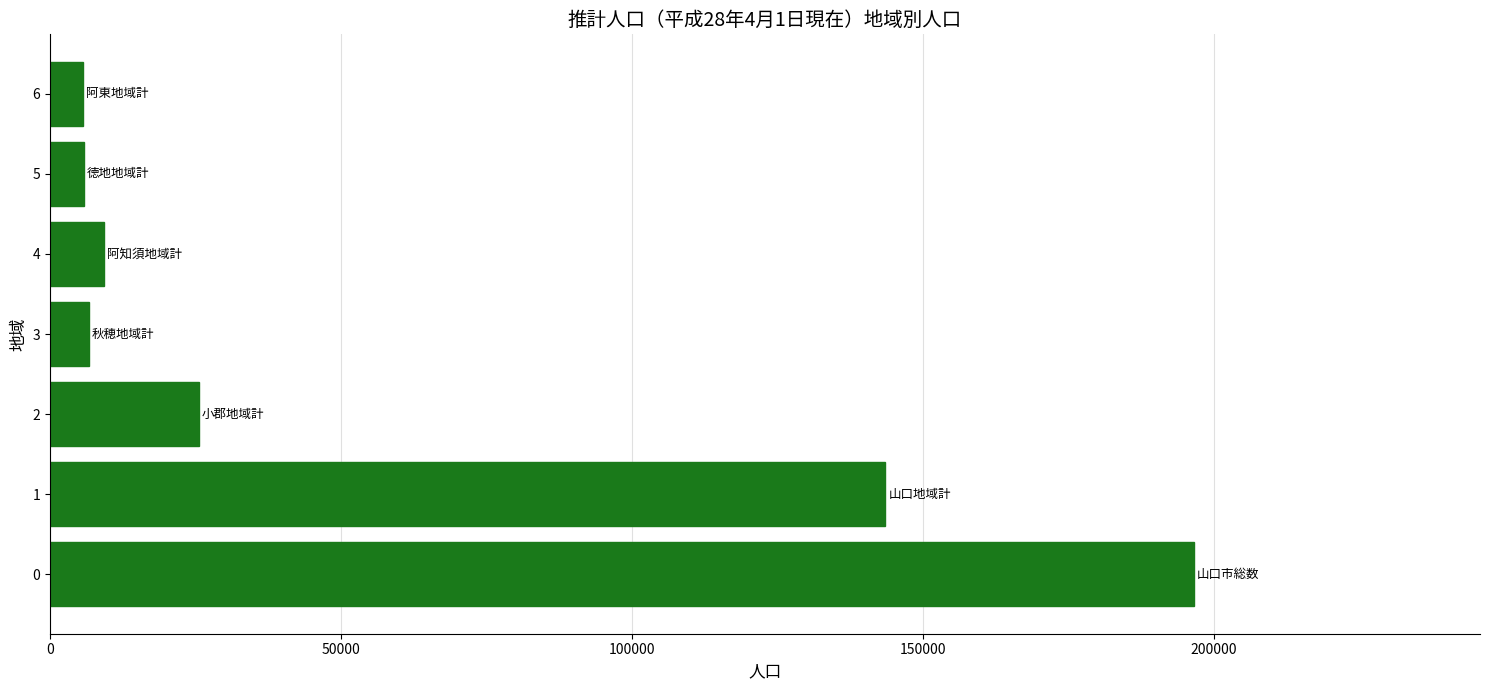

Does the chart contain any negative values?

No